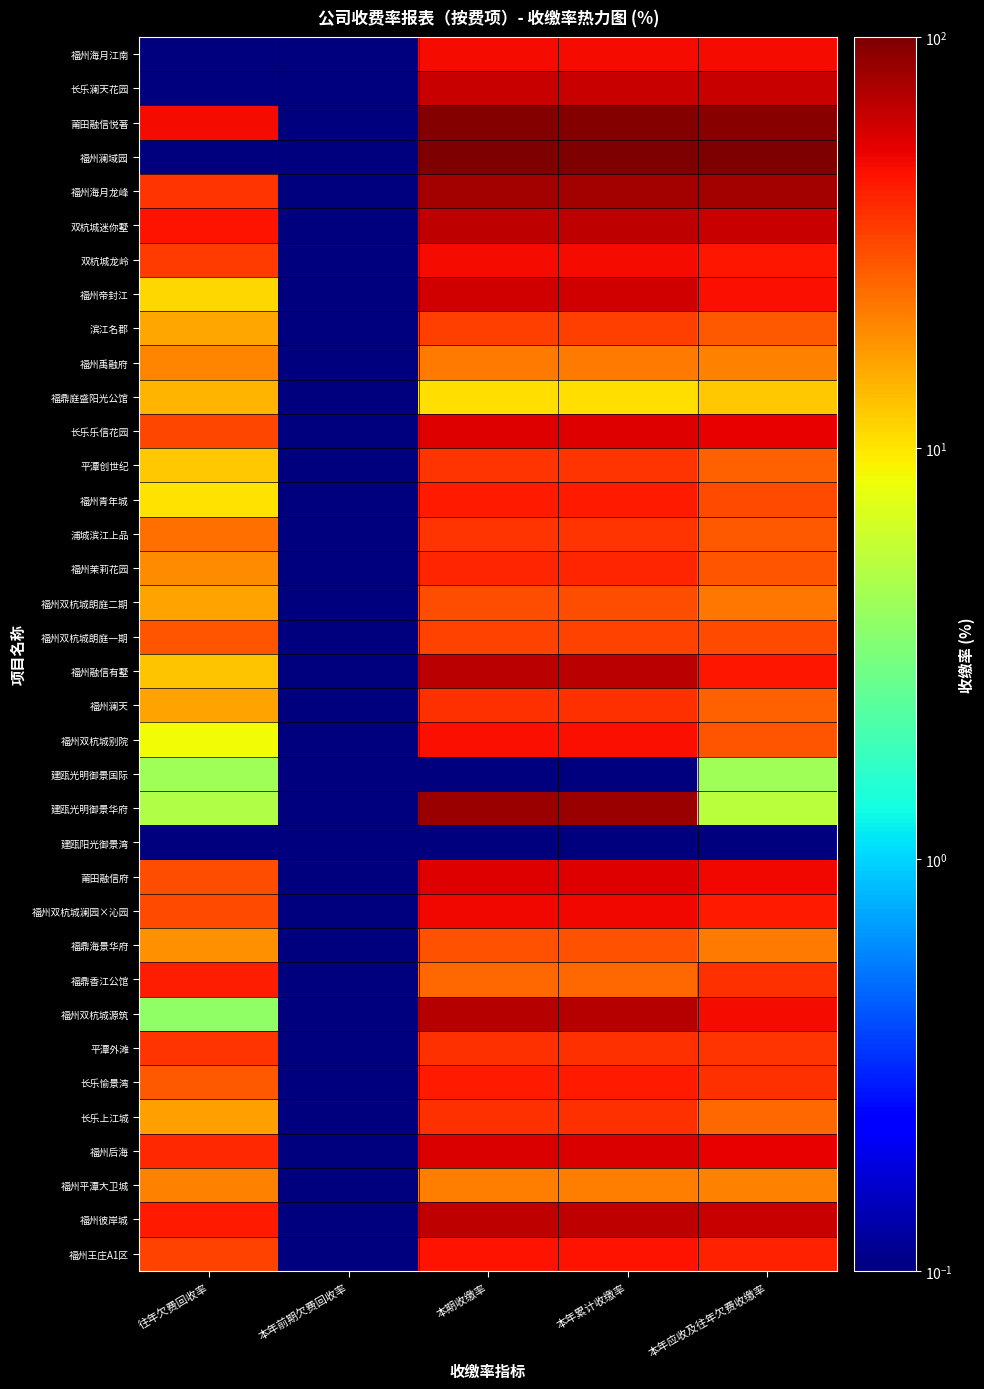

Which series changed the most between 本年前期欠费回收率 and 本期收缴率?

福州澜域园